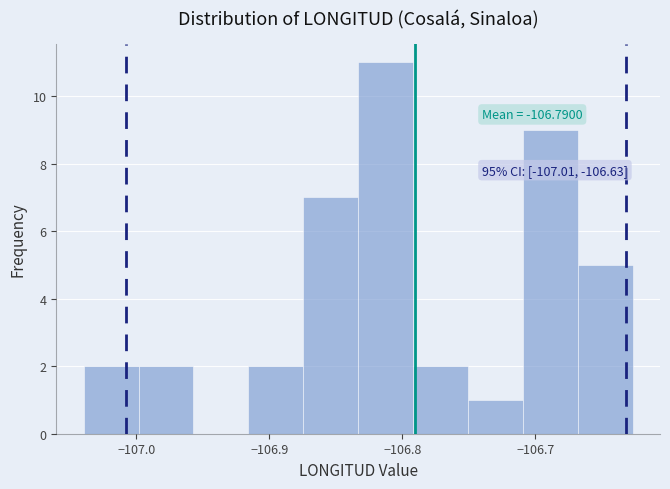

Which range on the x-axis has the tallest bar?

-106.83 to -106.79